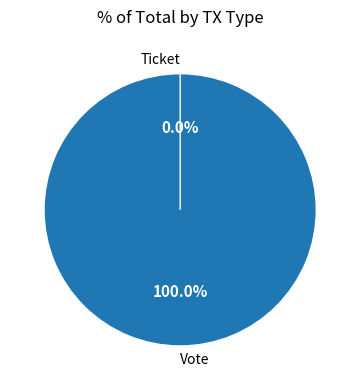

To the nearest percent, what is the difference between the Ticket and Vote slice percentages?

100%